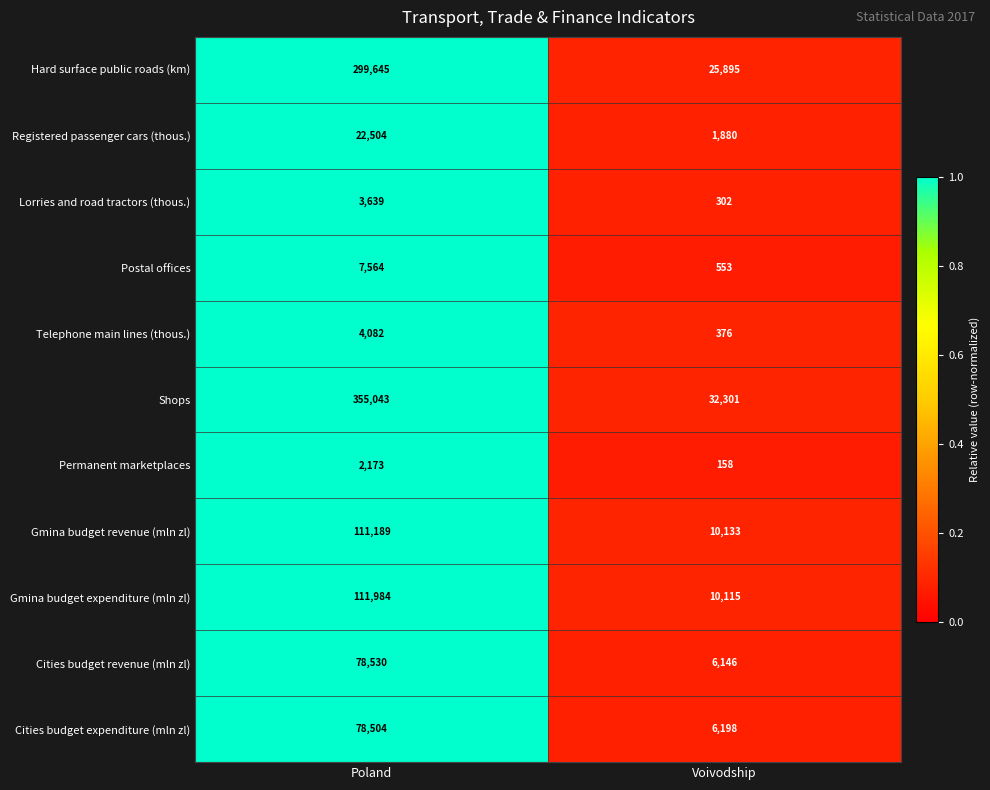

What is the difference between the Shops values at Poland and Voivodship?

322742